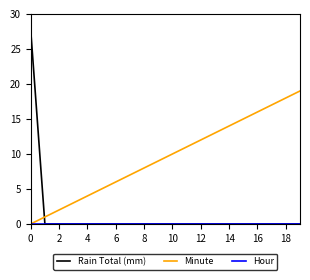

Which series has the widest spread of values?

Rain Total (mm)